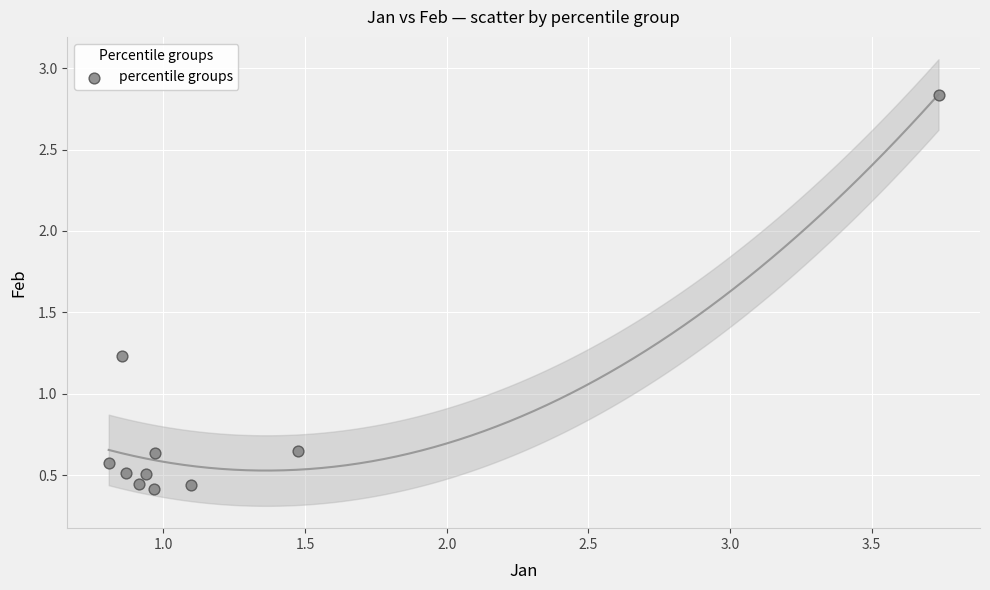

What is the average X value?

1.3